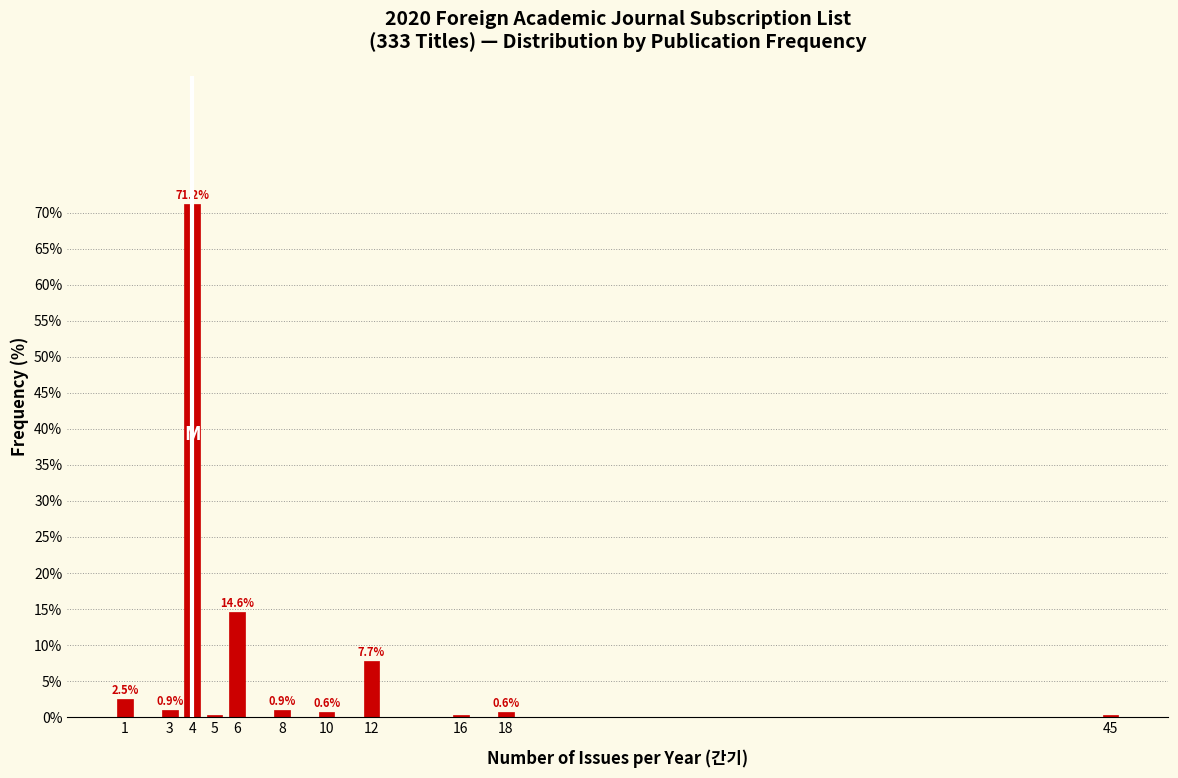

What is the value of the 10th bar from the left?

0.6